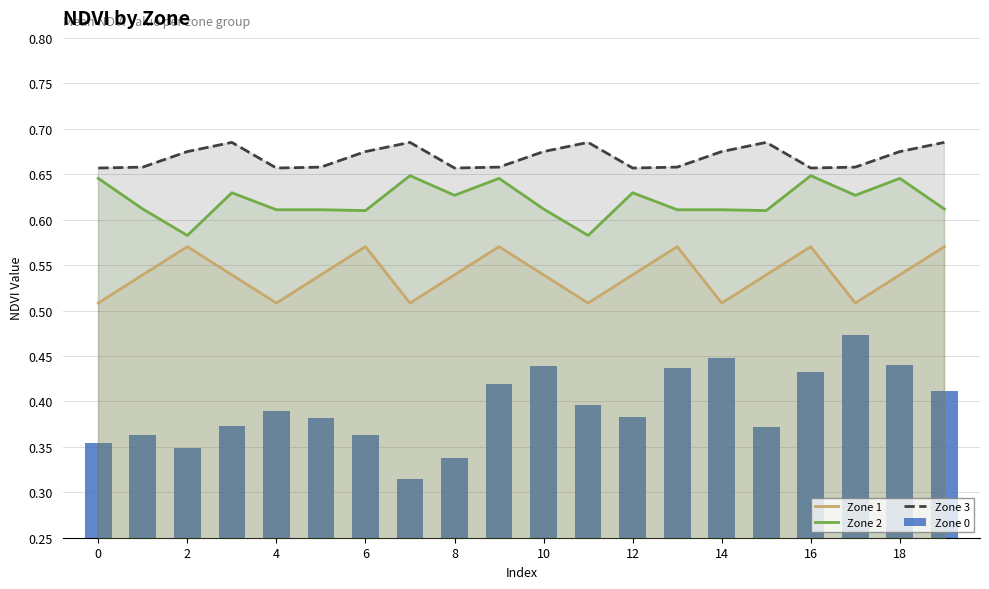

List the series in order of their peak value, highest first.

Zone 3, Zone 2, Zone 1, Zone 0